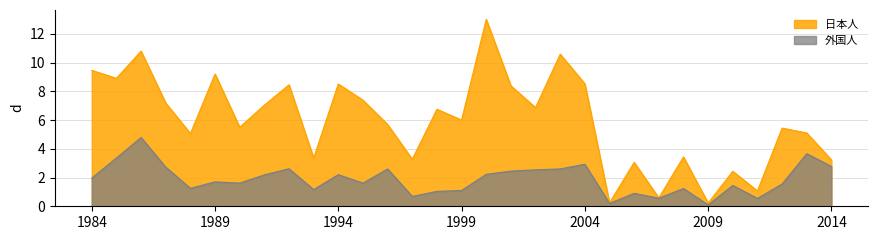

The 外国人 series shows 0.8 at 2014. True or false?

False